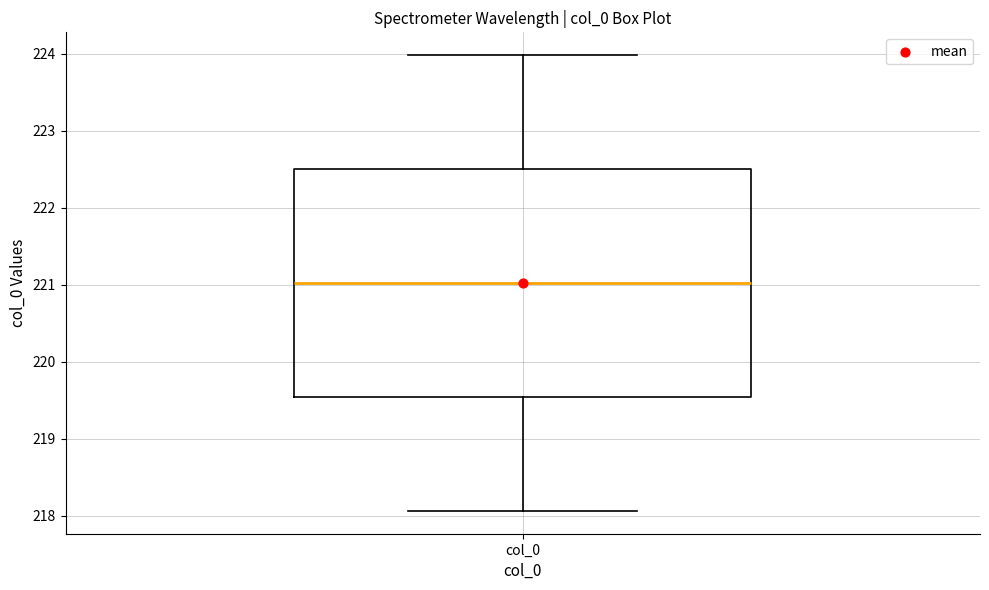

Transcribe this box plot: give where the median line is, the range the box spans, and where the two whiskers end, as read against the y-axis. The values are not printed on the chart, so give them approximately, as read against the axis.

median 221.0, box 219.5 to 222.5, whiskers 218.1 to 224.0